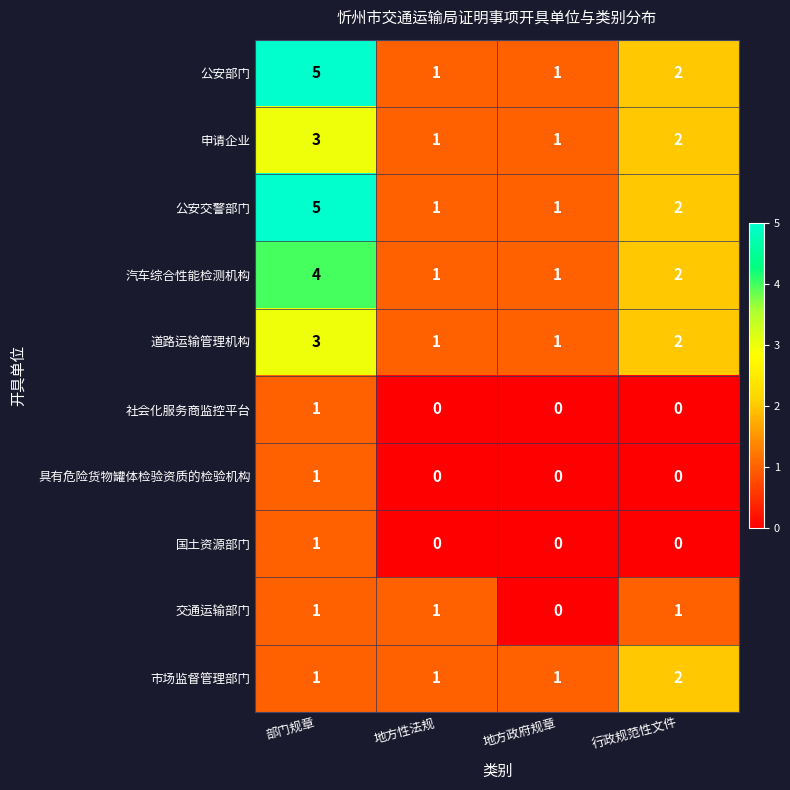

Count the number of data series in this chart.

10